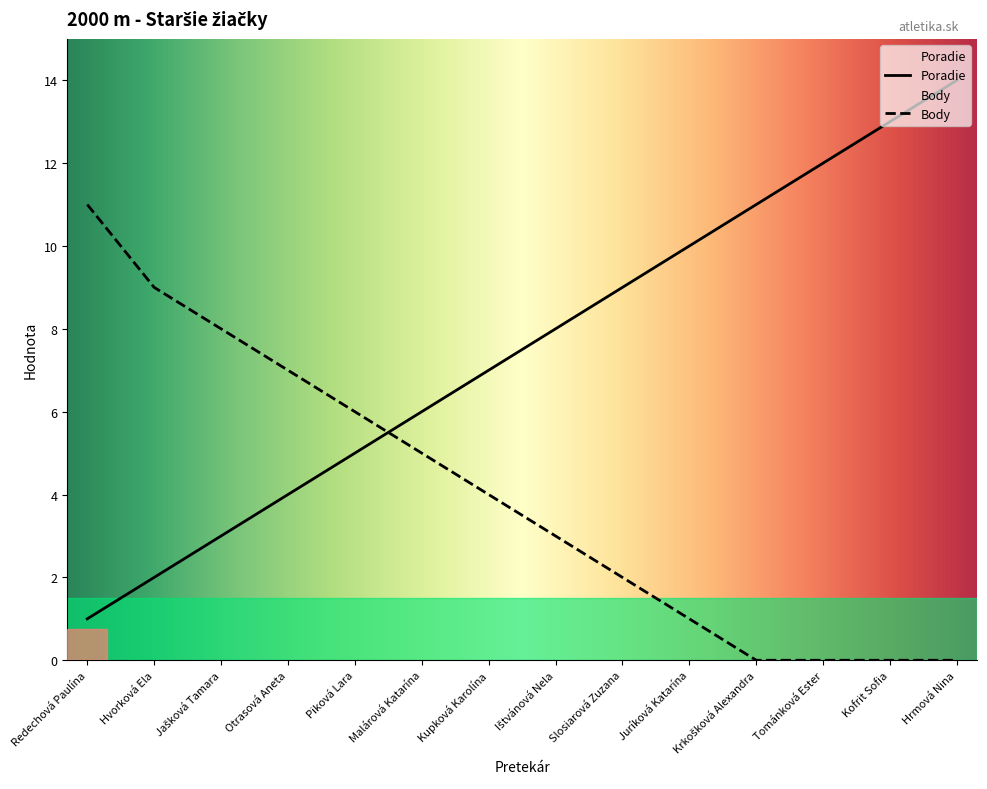

True or false: Body has more than 2 points higher than both neighbors.

False